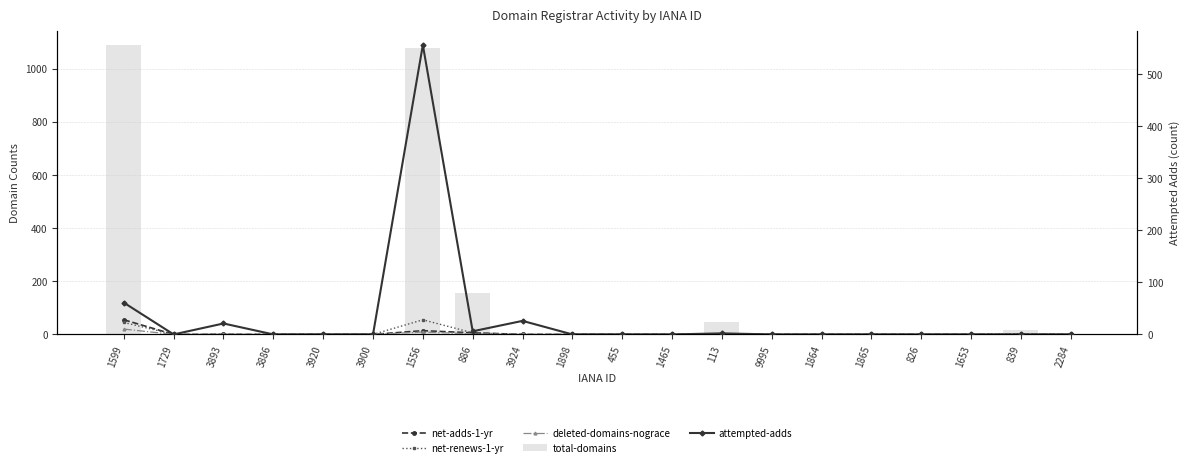

What is the average value of the attempted-adds series?

34